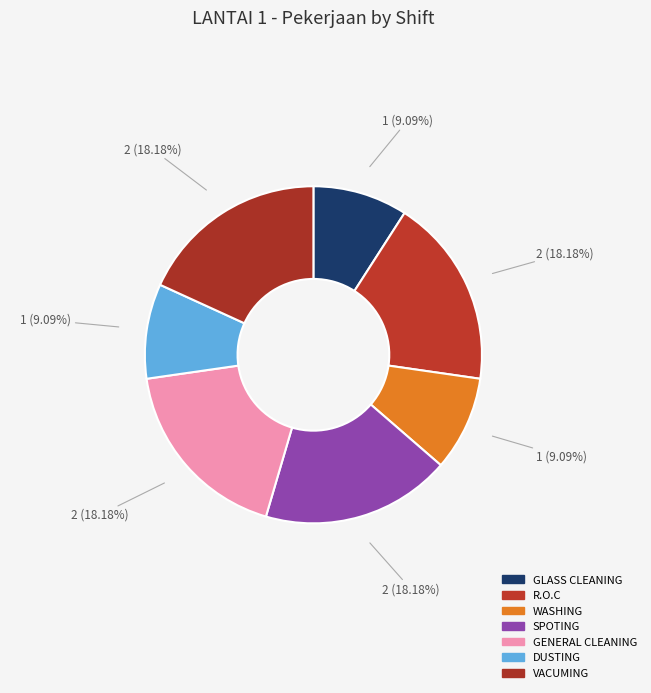

Count the number of slices in the pie.

7